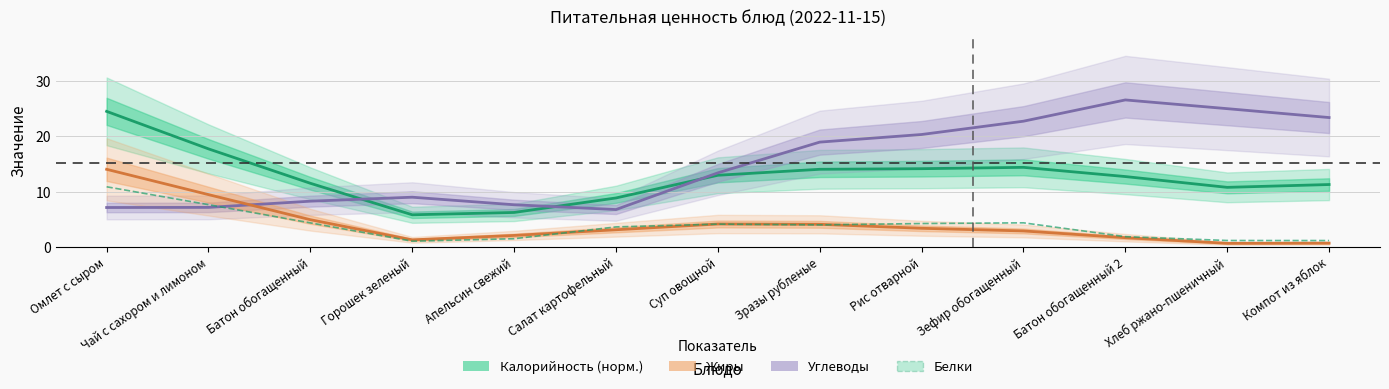

Where do Калорийность (норм.) and Углеводы first cross each other?

Батон обогащенный and Горошек зеленый